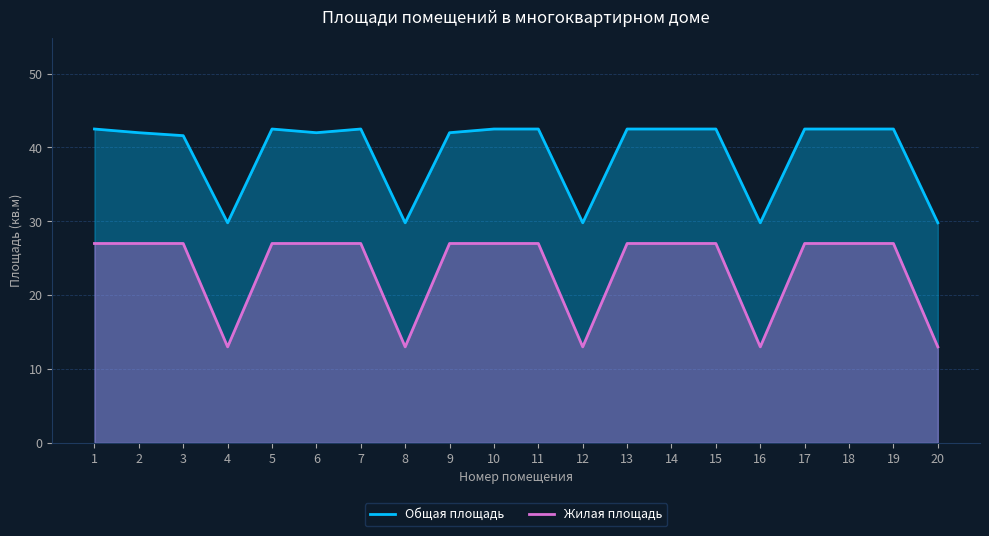

Is it true that Общая площадь equals 12.9 at 8?

False